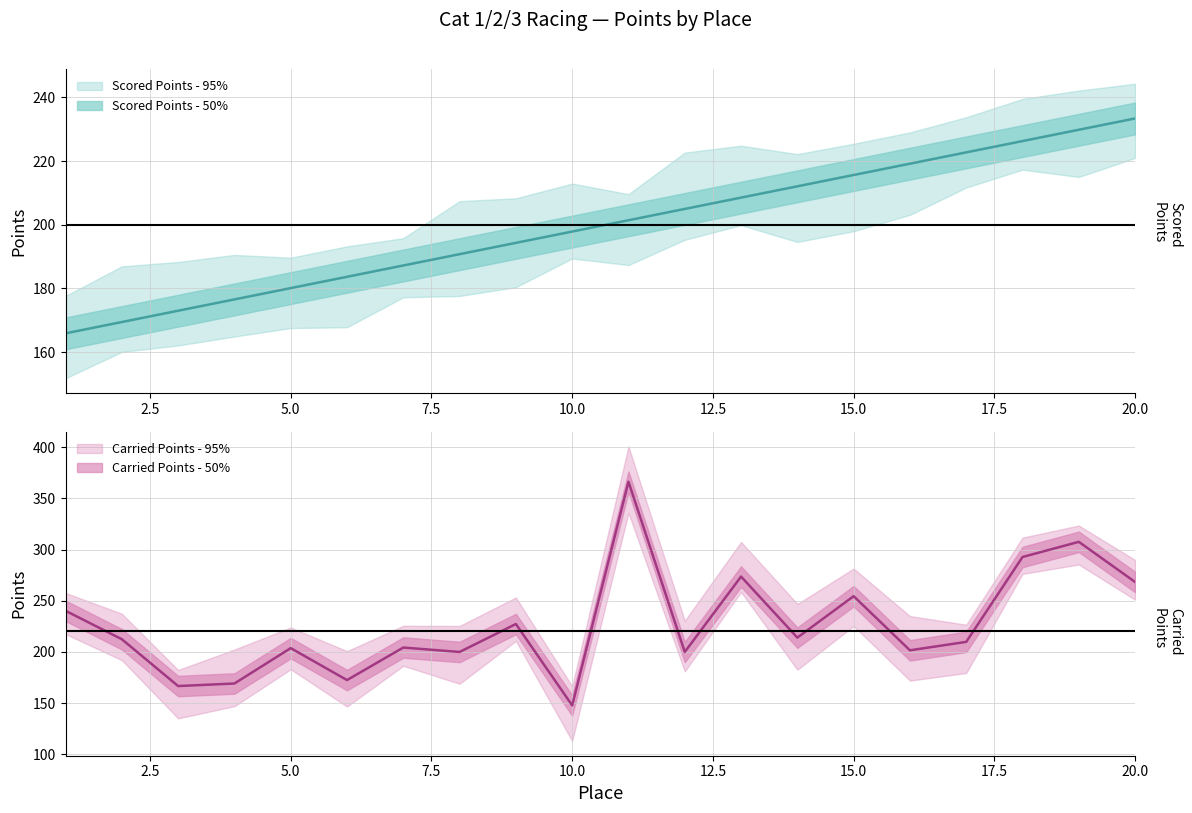

How many values in the Scored Points series are below 201?

10